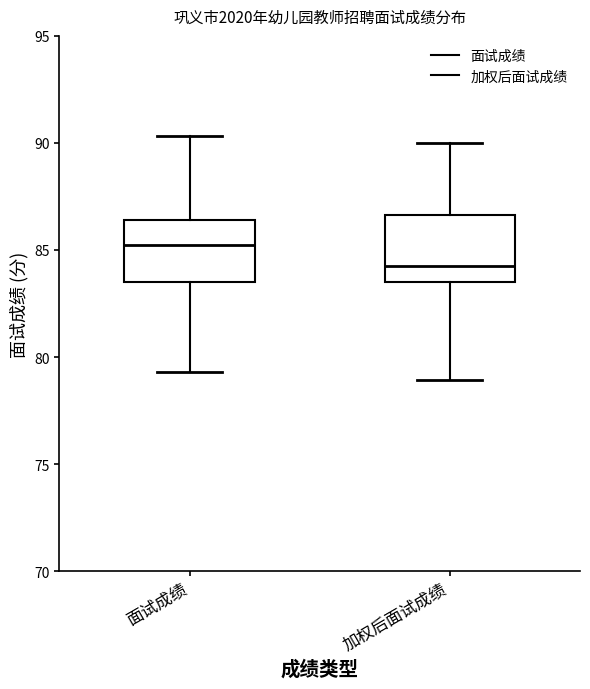

Reading left to right, read every box against the y-axis: the position of its median line, the range the box covers, and the ends of its whiskers. The values are not printed on the chart, so give them approximately, as read against the axis.

面试成绩: median 85.0, box 83.5 to 86.5, whiskers 79.5 to 90.5
加权后面试成绩: median 84.5, box 83.5 to 86.5, whiskers 79.0 to 90.0